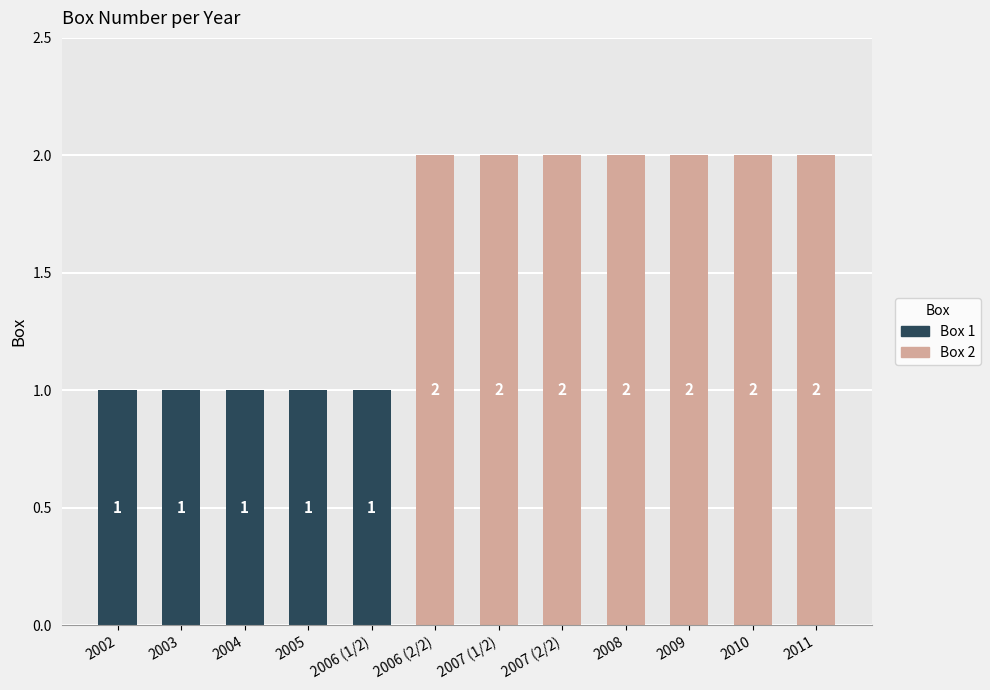

How many bars are there in total?

12